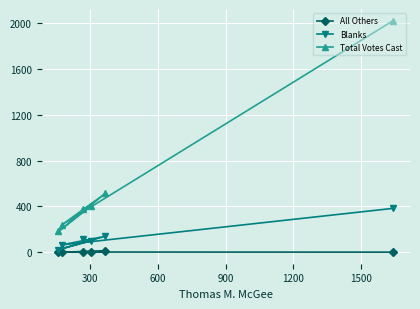

List the series in order of their overall mean, lowest first.

All Others, Blanks, Total Votes Cast